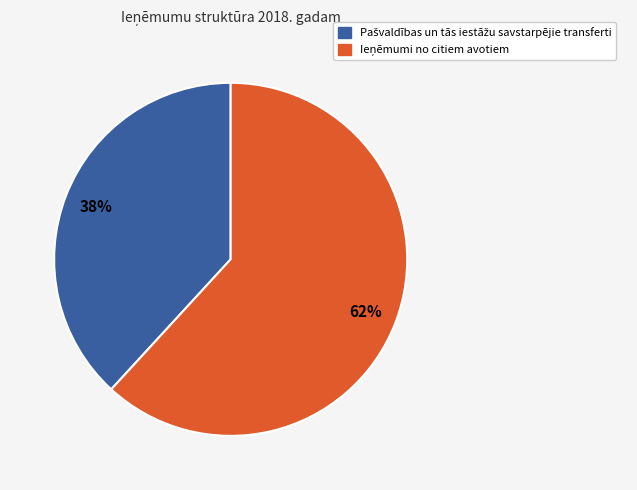

Is there any slice that represents more than half of the pie?

Yes